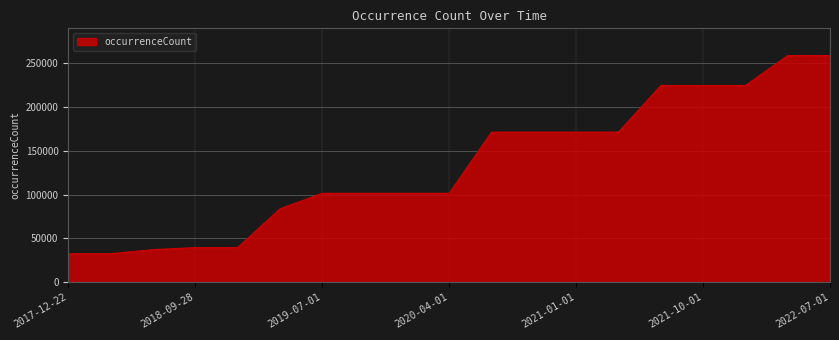

What is the minimum value shown in the chart?

32530